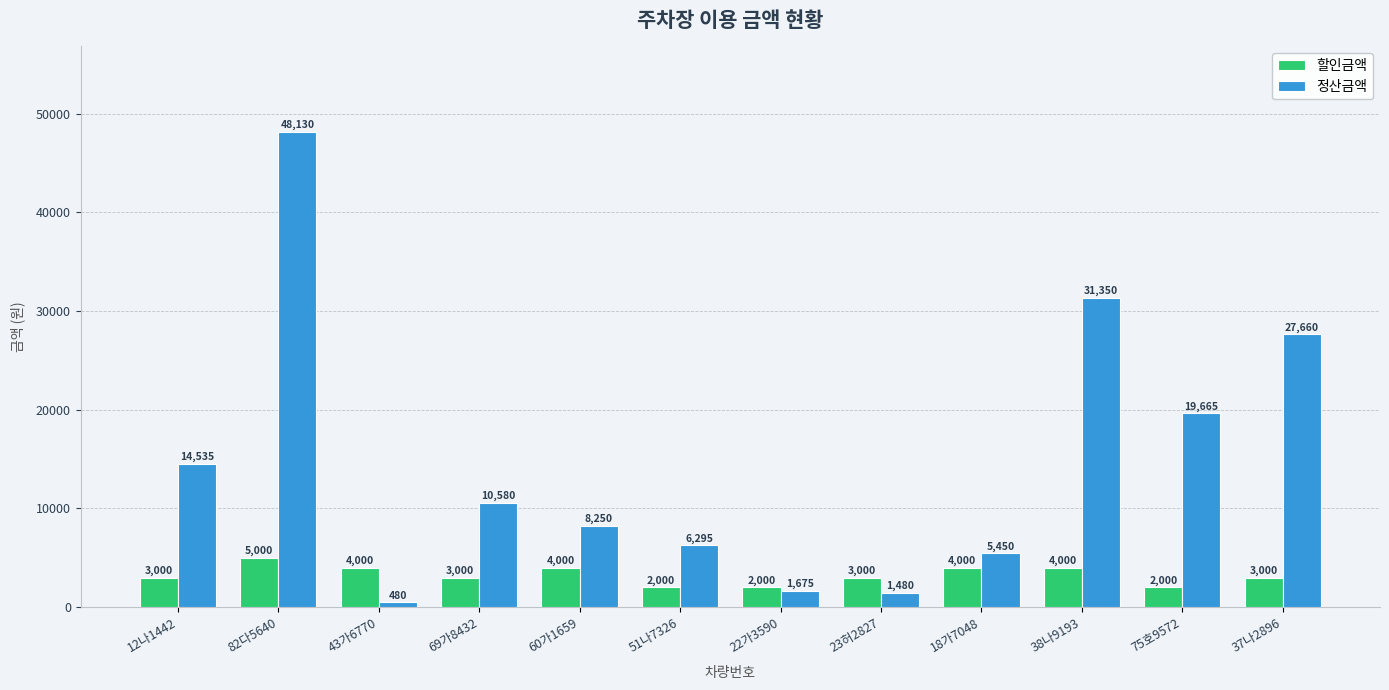

What is the sum of all 정산금액 values?

175550